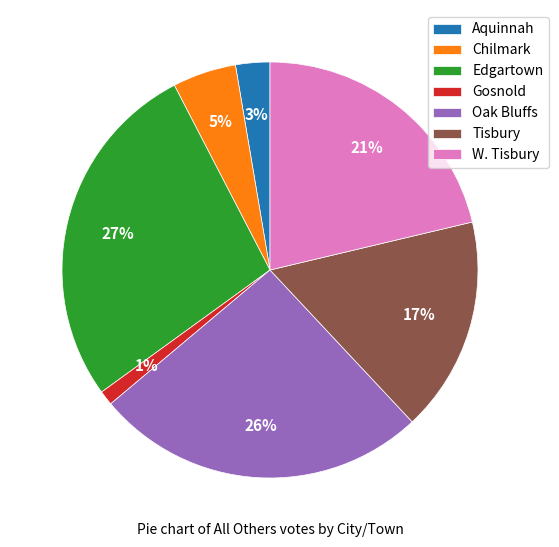

Approximately how many times larger is the value at Gosnold compared to Chilmark?

0.2